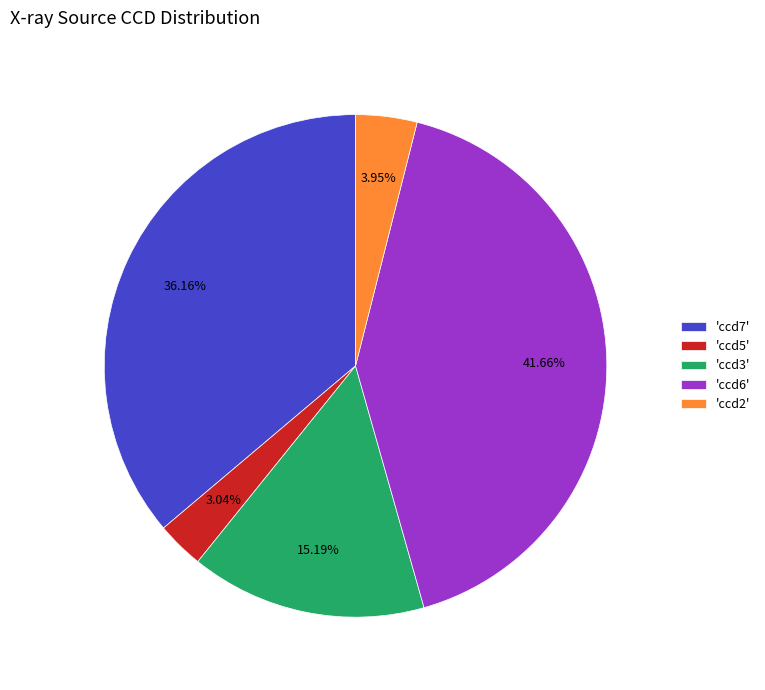

Do 'ccd5' and 'ccd3' together represent more than half of the pie?

No